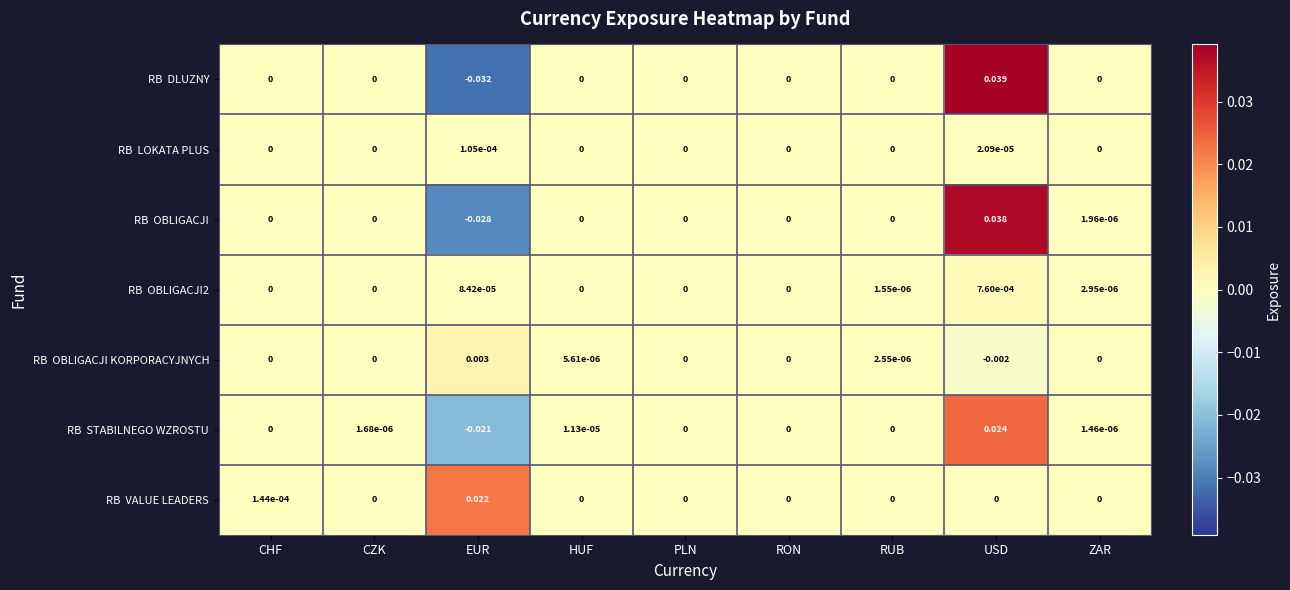

Which category has the lowest value across all series?

EUR